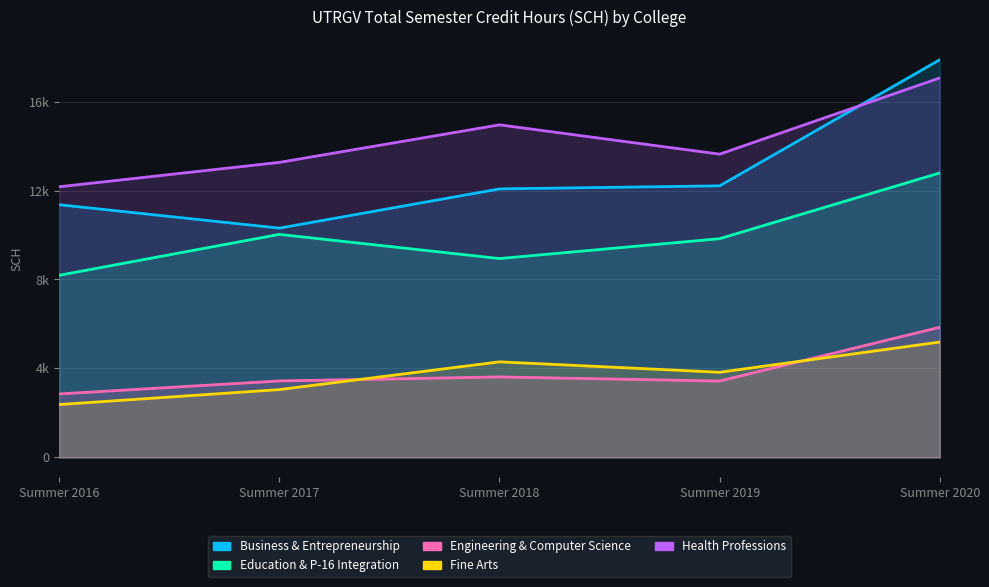

Is it true that Health Professions equals 13264 at Summer 2017?

True